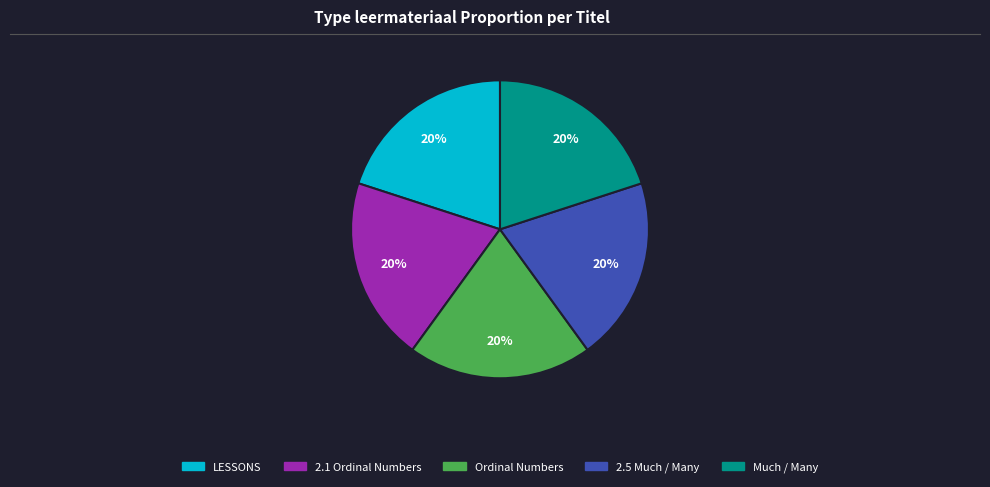

What percentage is the LESSONS slice, to the nearest percent?

20%